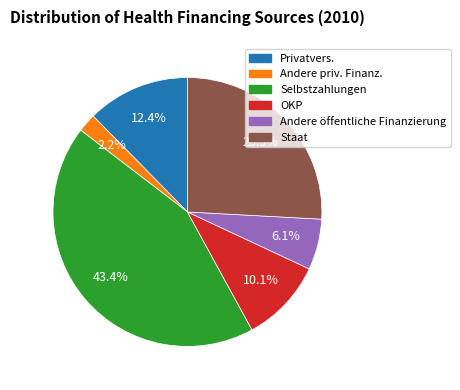

Rank the categories by value from highest to lowest.

Selbstzahlungen, Staat, Privatvers., OKP, Andere öffentliche Finanzierung, Andere priv. Finanz.